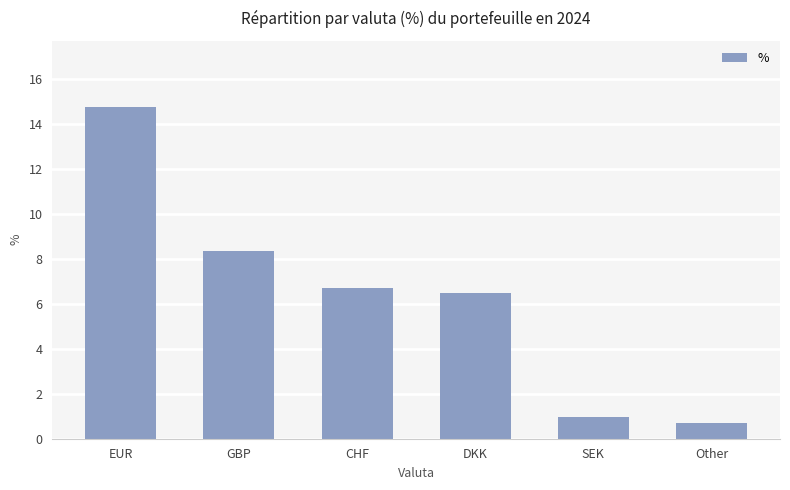

What is the approximate value at EUR?

14.8